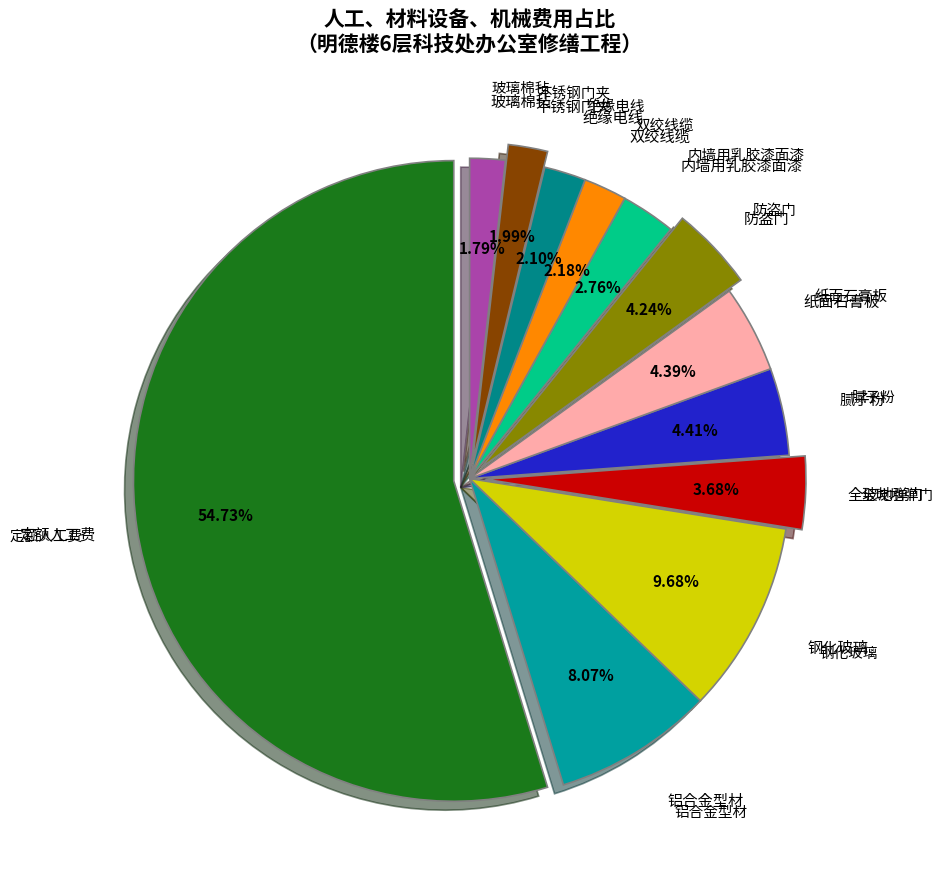

Combined, do 双绞线缆 and 定额人工费 account for over 50%?

Yes